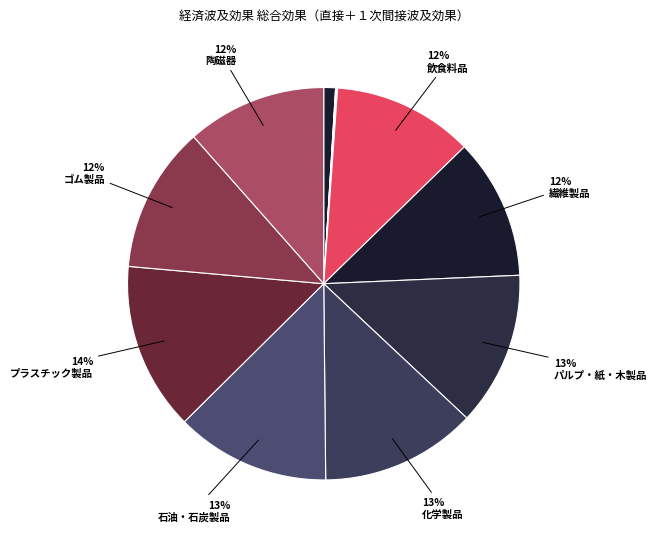

How many segments does this pie chart have?

12